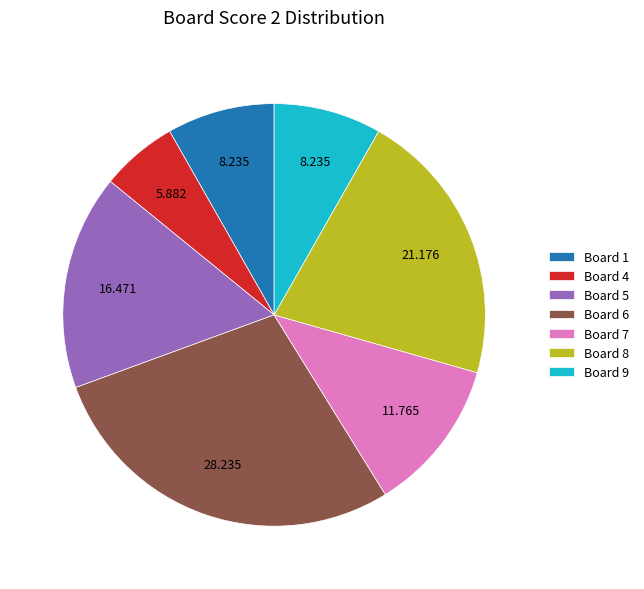

Is Board 4 the majority of the pie?

No